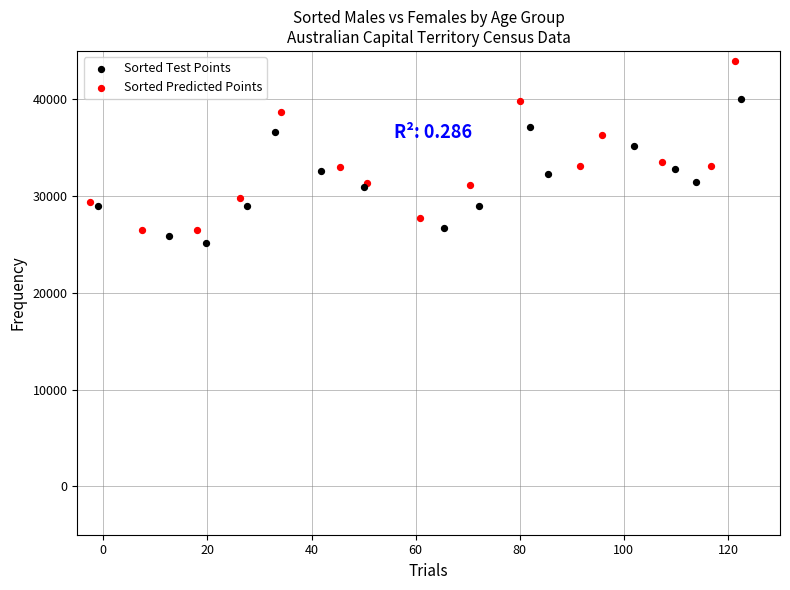

Which series contains the highest Y value?

Sorted Predicted Points